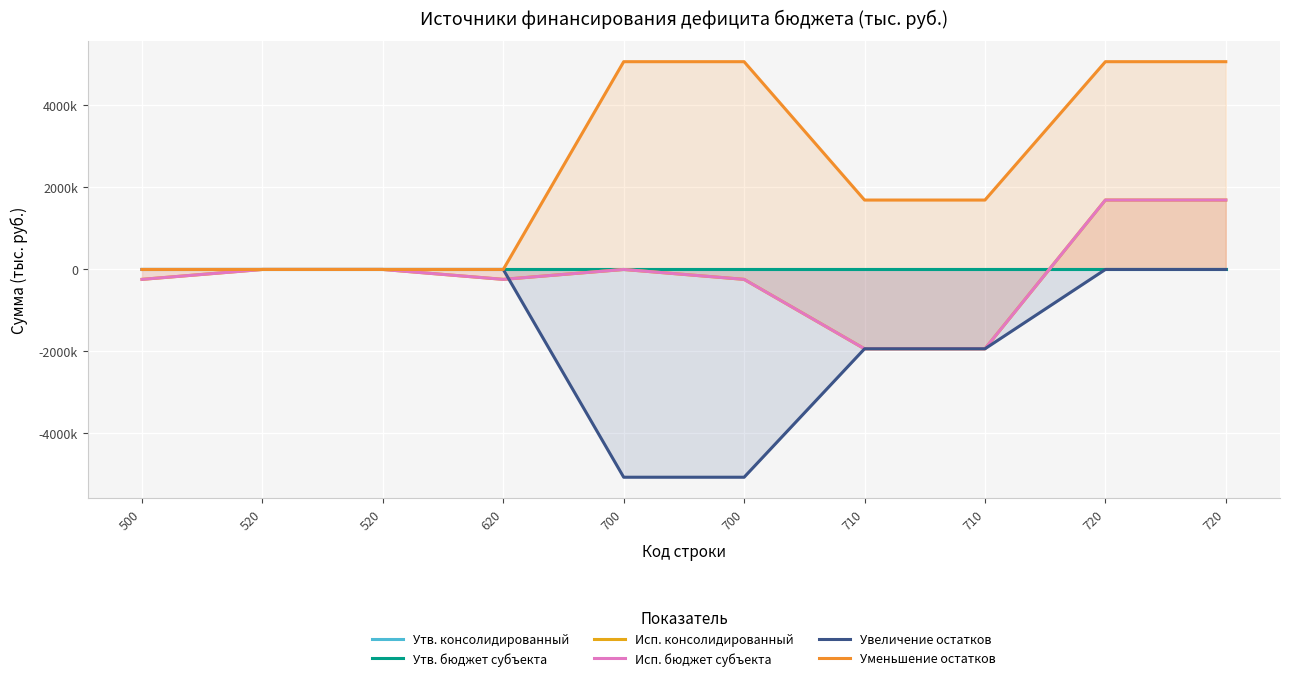

True or false: Исп. бюджет субъекта and Утв. бюджет субъекта cross at least once.

True